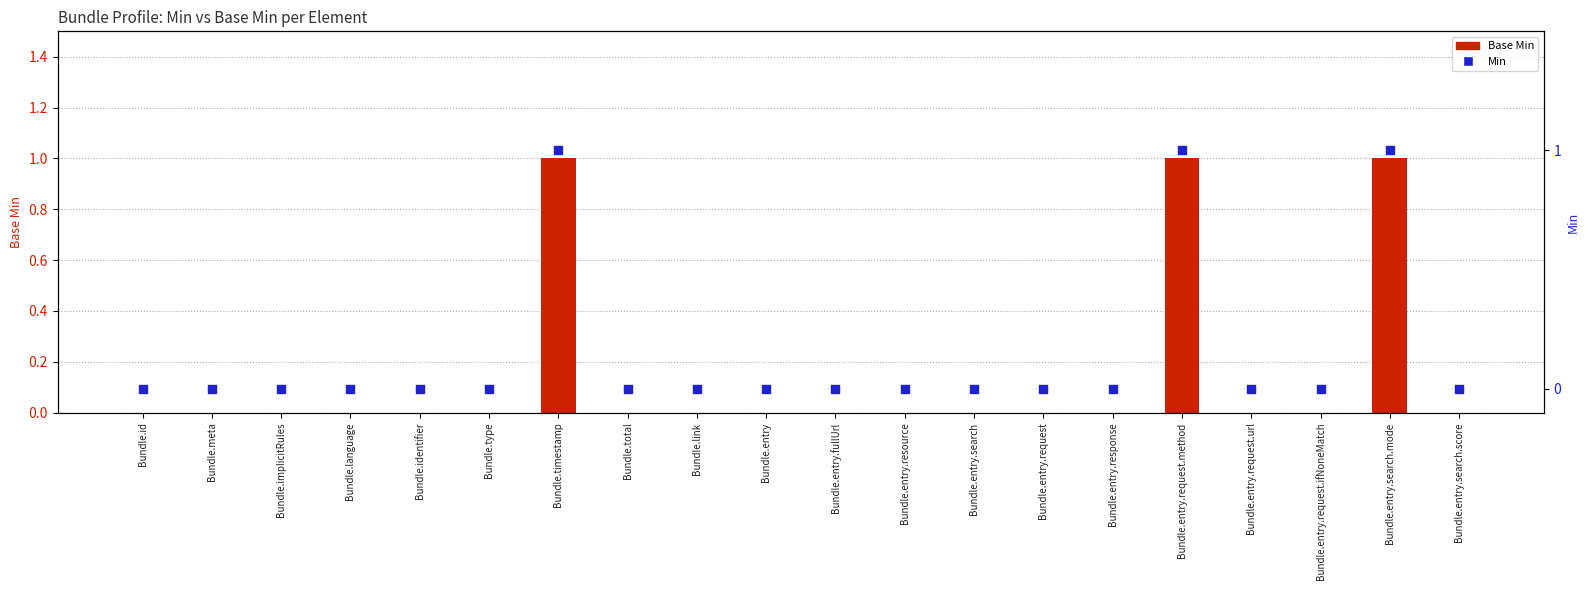

Which series has the widest spread of Y values?

Base Min